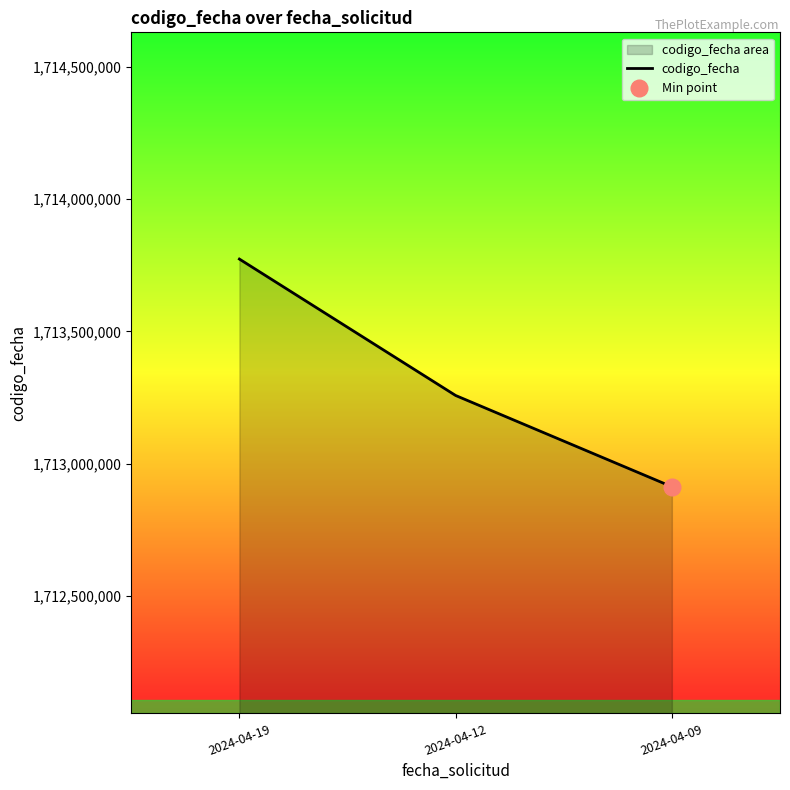

List the labels in order of value, smallest first.

2024-04-09, 2024-04-12, 2024-04-19